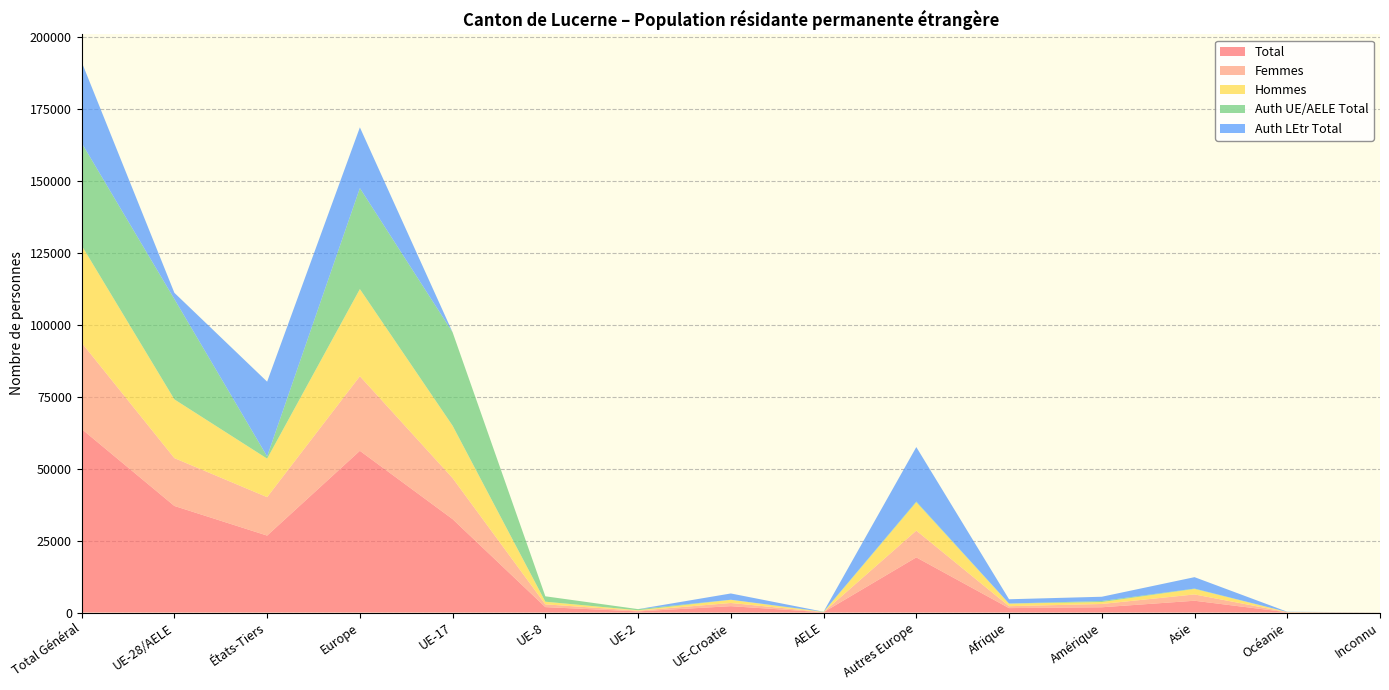

Reading left to right, extract all data points from this chart.

Total: 63825	37063	26762	56244	32486	1881	393	2210	93	19181	1538	1829	4100	91	23
Femmes: 30000	16637	13363	25944	14256	961	250	1113	57	9307	666	1143	2195	44	8
Hommes: 33825	20426	13399	30300	18230	920	143	1097	36	9874	872	686	1905	47	15
Auth UE/AELE Total: 35660	34881	779	35121	32486	1881	393	28	93	240	55	342	129	12	1
Auth LEtr Total: 28165	2182	25983	21123	0	0	0	2182	0	18941	1483	1487	3971	79	22